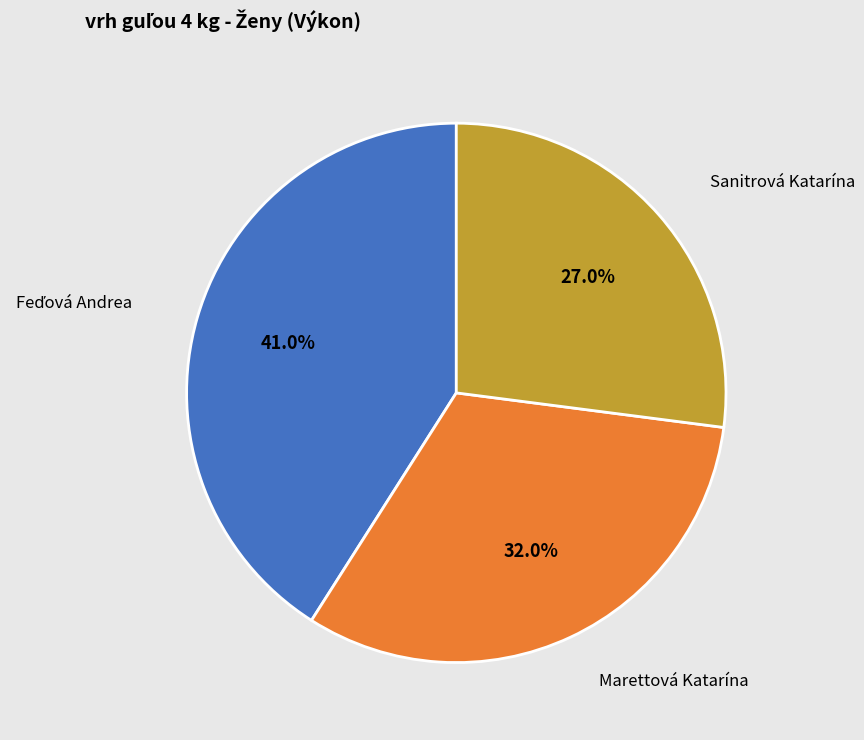

What is the smallest slice in the pie chart?

Sanitrová Katarína